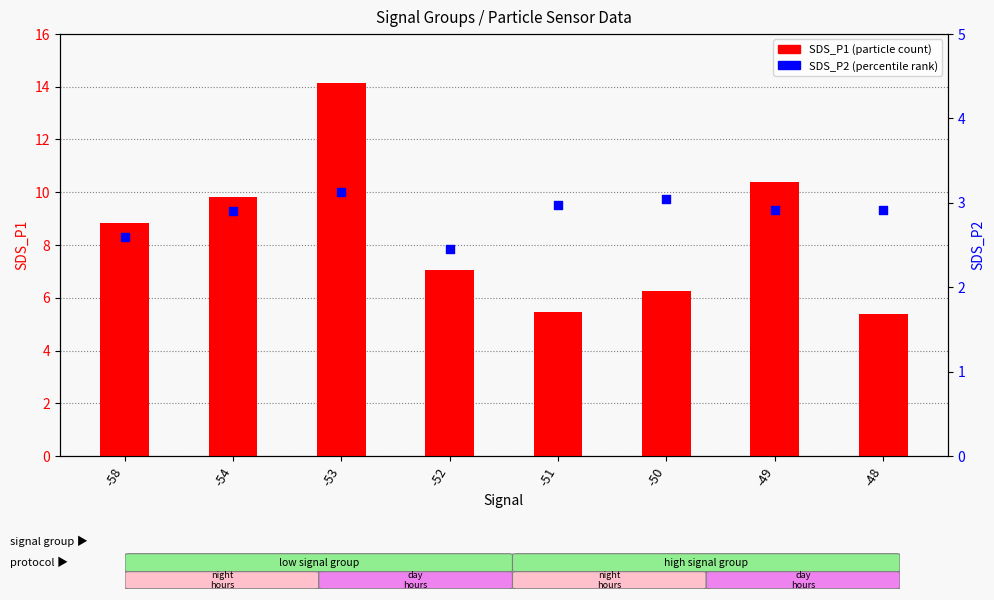

Which series has the largest total across all categories?

SDS_P1